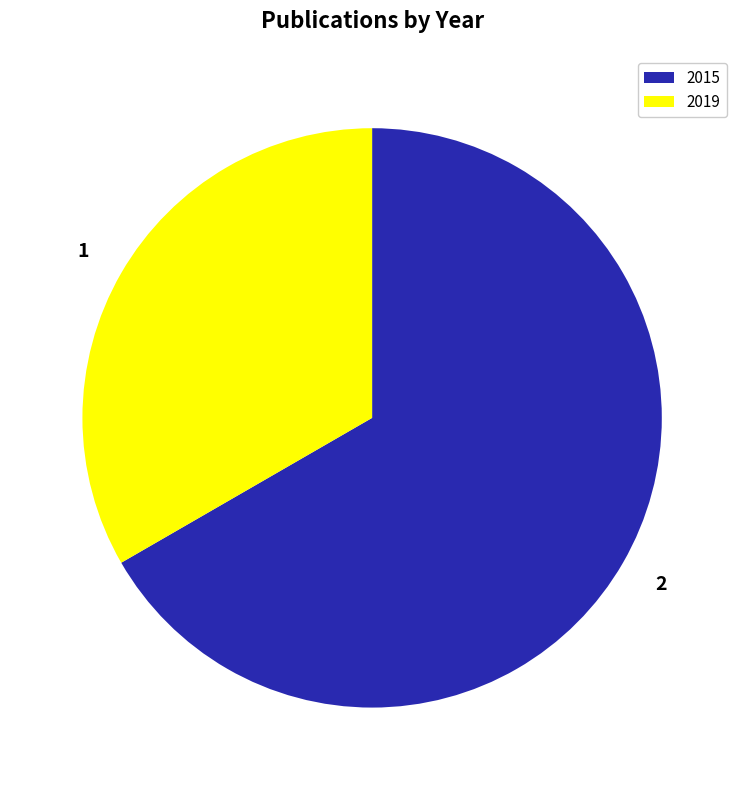

Which slice is the largest?

2015